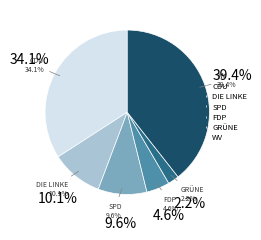

Does CDU account for over 50% of the chart?

No